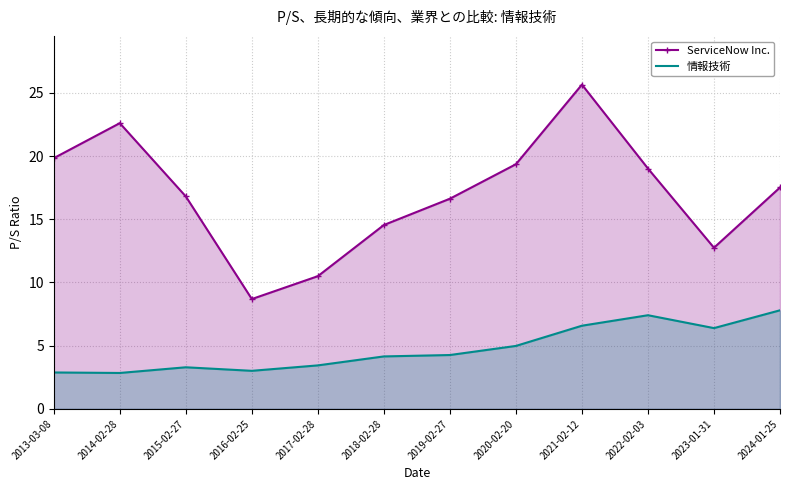

Which category has the lowest value in the 情報技術 series?

2014-02-28